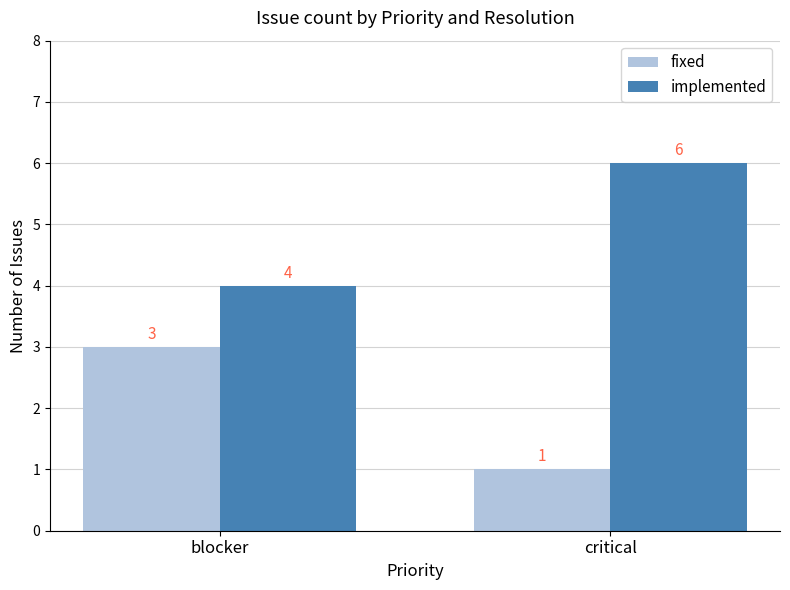

What is the minimum value for implemented?

4